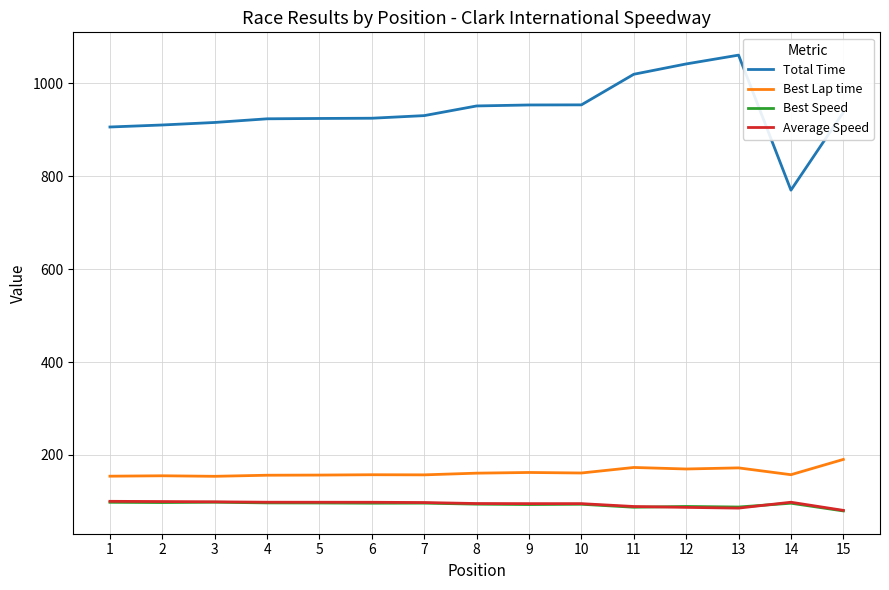

Read the Total Time value at 14.

770.0